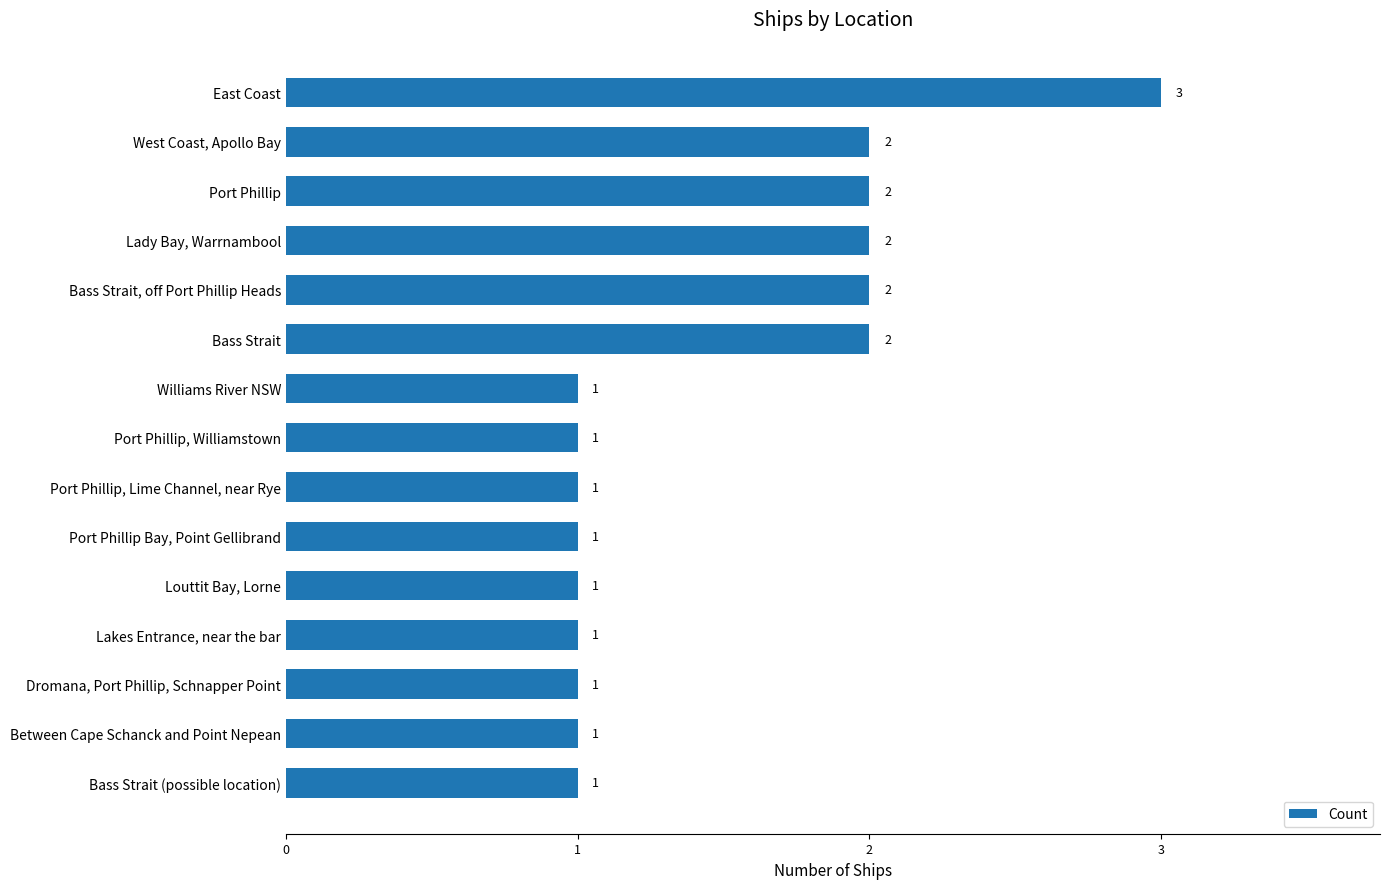

Reading top to bottom, extract all data points from this chart.

East Coast=3	West Coast, Apollo Bay=2	Port Phillip=2	Lady Bay, Warrnambool=2	Bass Strait, off Port Phillip Heads=2	Bass Strait=2	Williams River NSW=1	Port Phillip, Williamstown=1	Port Phillip, Lime Channel, near Rye=1	Port Phillip Bay, Point Gellibrand=1	Louttit Bay, Lorne=1	Lakes Entrance, near the bar=1	Dromana, Port Phillip, Schnapper Point=1	Between Cape Schanck and Point Nepean=1	Bass Strait (possible location)=1